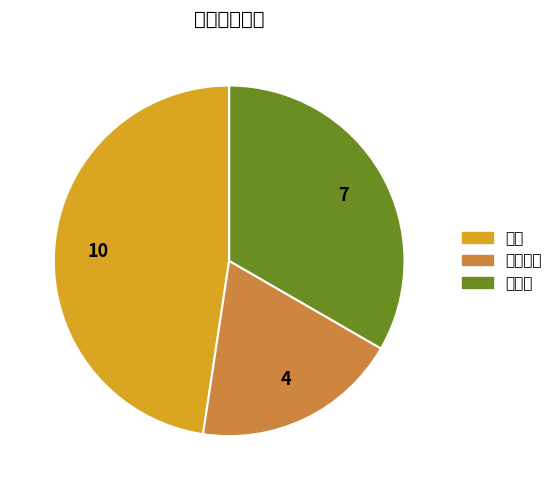

Is there any slice that represents more than half of the pie?

No